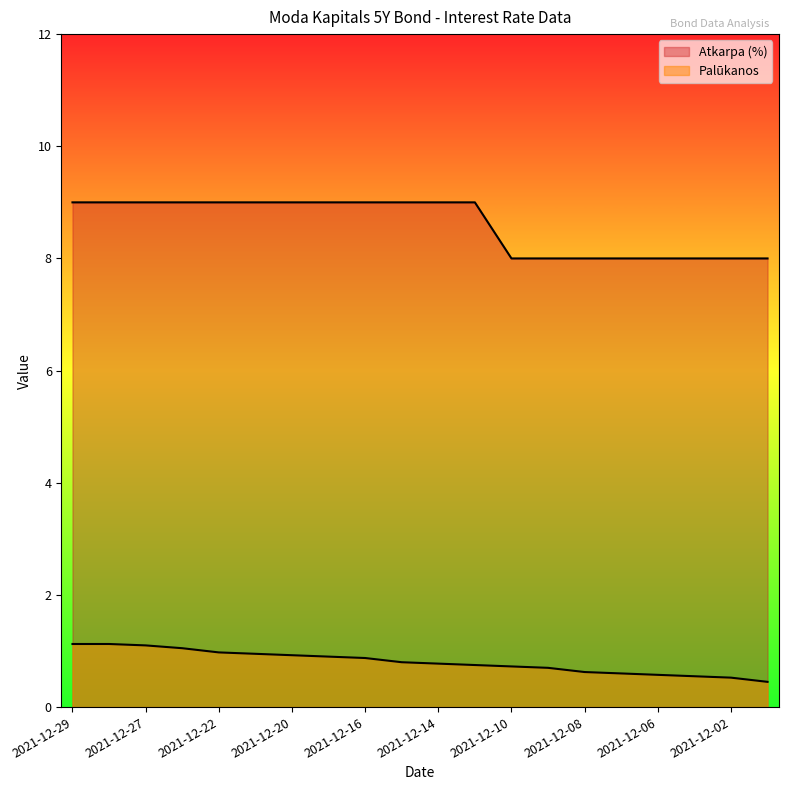

At which label does Atkarpa (%) reach its minimum?

2021-12-10